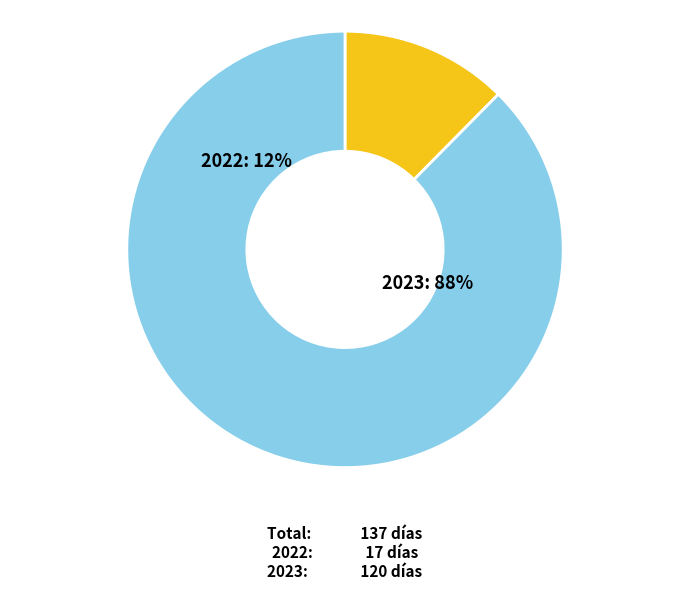

Count the number of slices in the pie.

2